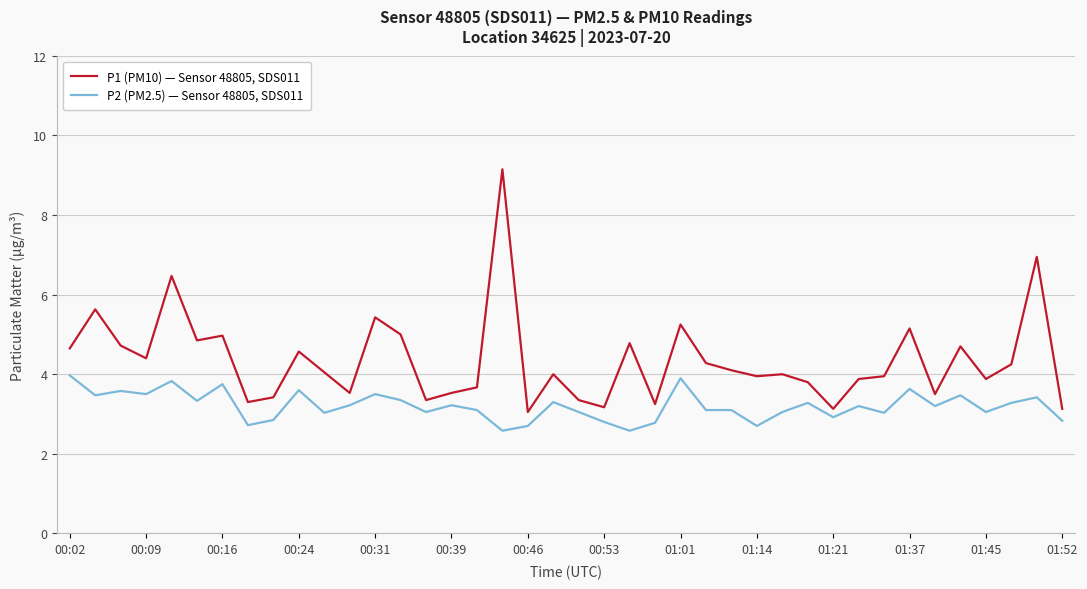

Which series has the largest range (max minus min)?

P1 (PM10) — Sensor 48805, SDS011